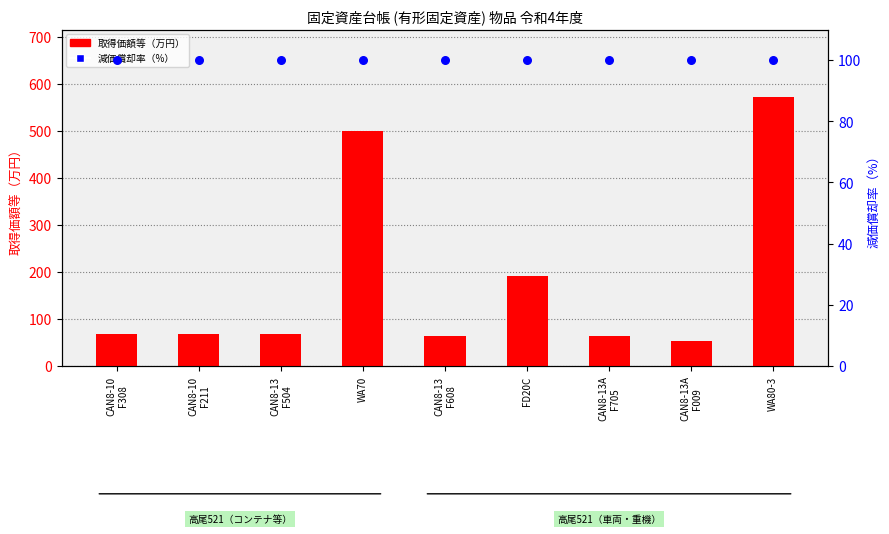

What are all the series names shown in the legend?

取得価額等（万円）, 減価償却率（%）